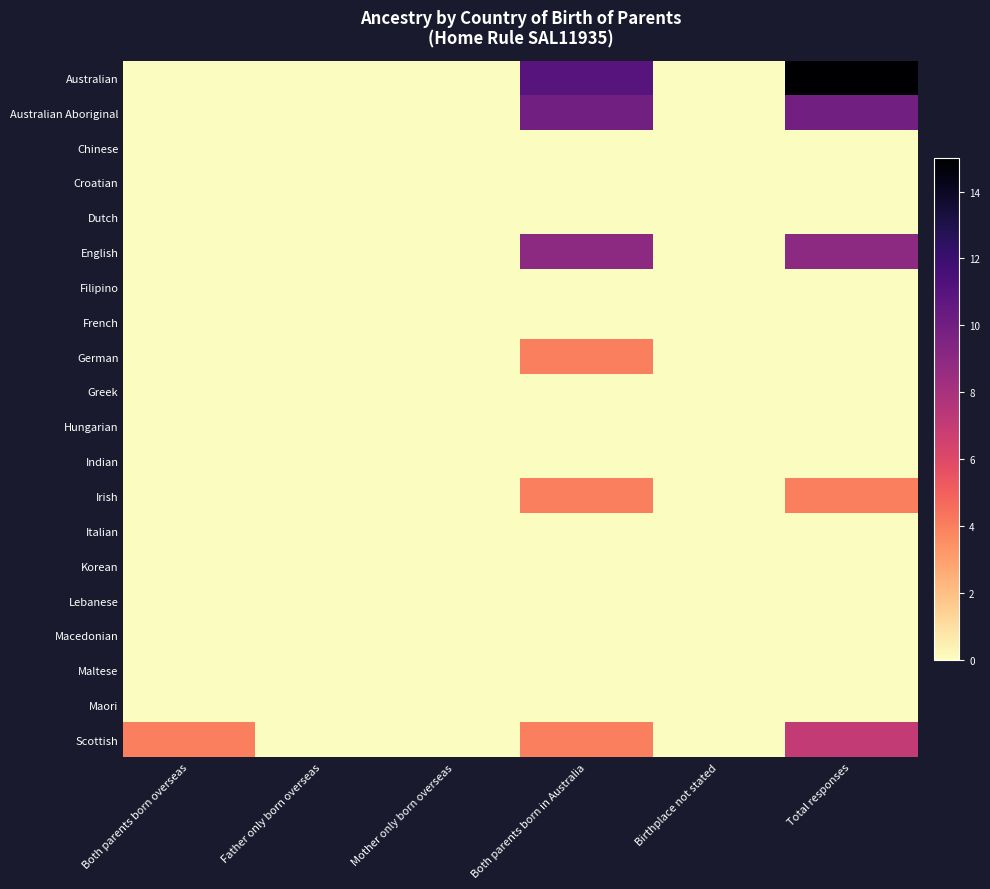

List the series in order of their peak value, highest first.

Australian, Australian Aboriginal, English, Scottish, German, Irish, Chinese, Croatian, Dutch, Filipino, French, Greek, Hungarian, Indian, Italian, Korean, Lebanese, Macedonian, Maltese, Maori